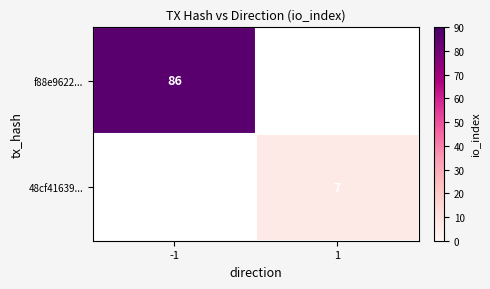

What is the total value across all series at -1?

86